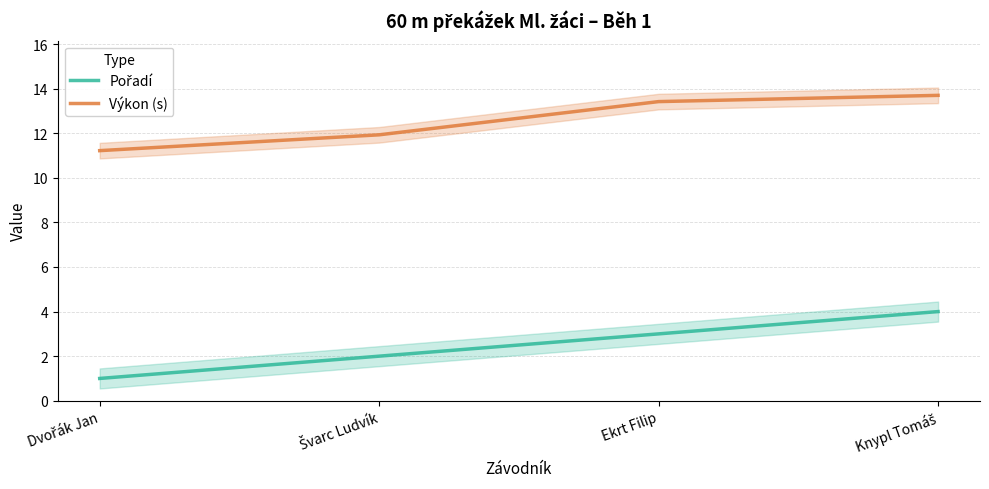

List the labels in order of Pořadí value, largest first.

Knypl Tomáš, Ekrt Filip, Švarc Ludvík, Dvořák Jan